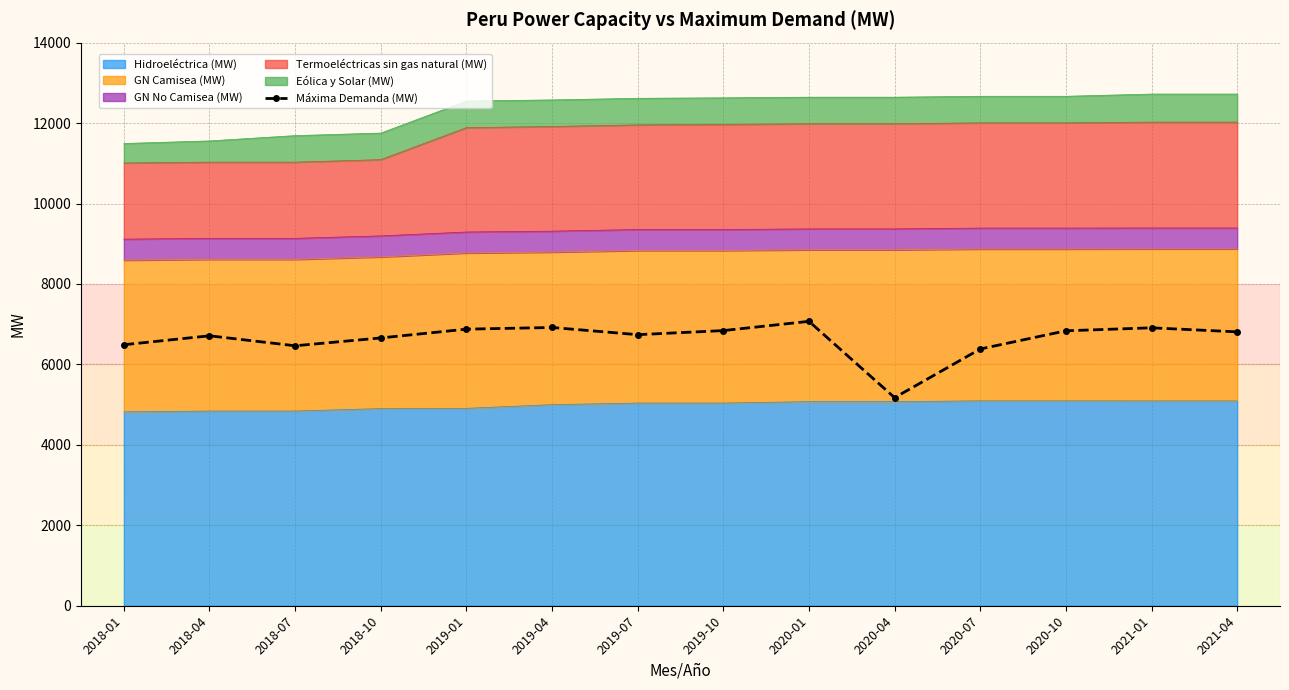

Where is the first local minimum?

2018-07